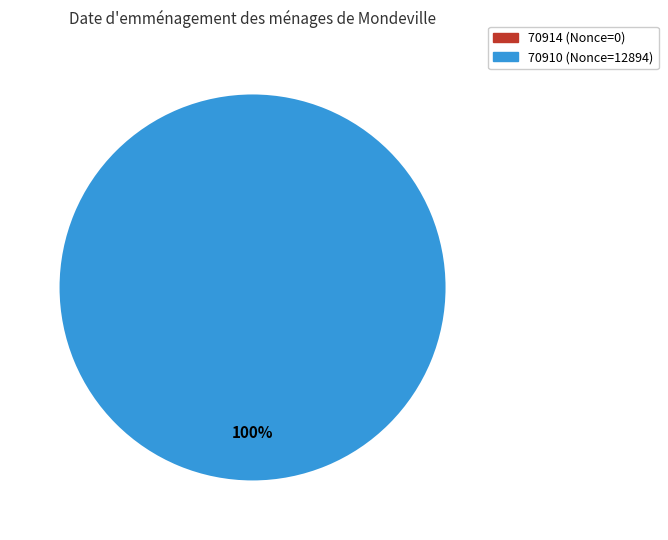

The 70910 slice represents 100% of the pie. True or false?

True